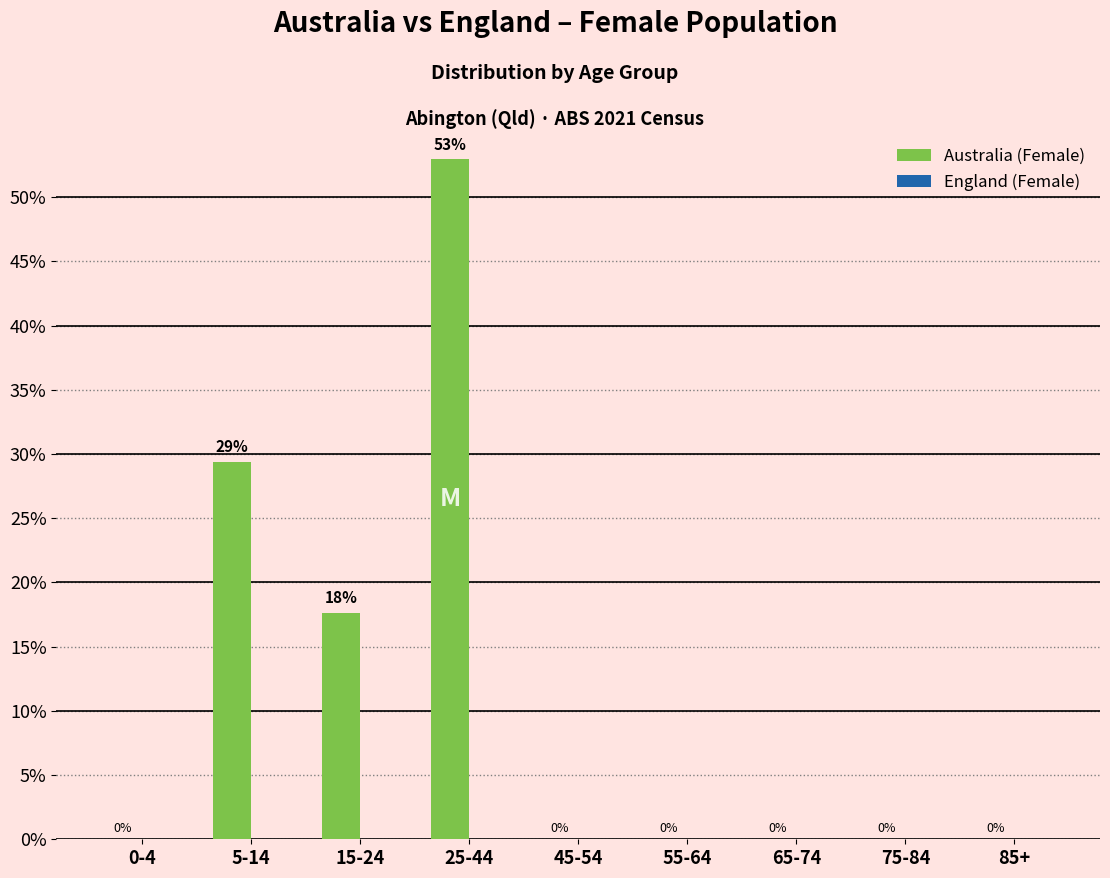

What is the greatest value displayed?

52.9